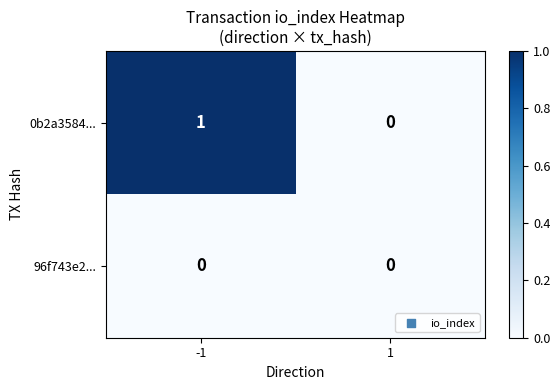

Which label corresponds to the largest value in the chart?

-1